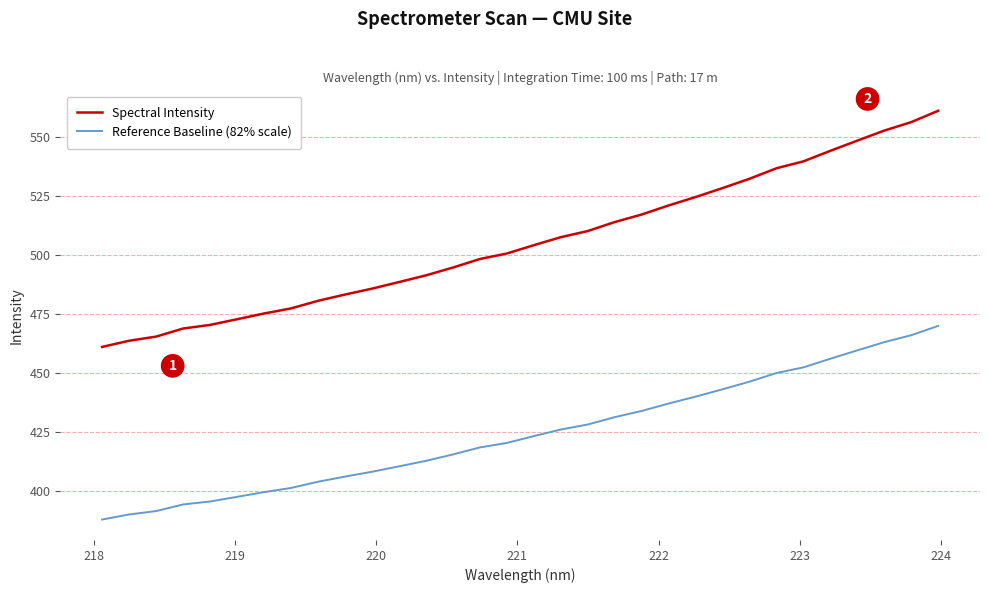

How many values in the Reference Baseline (82% scale) series exceed 423?

16